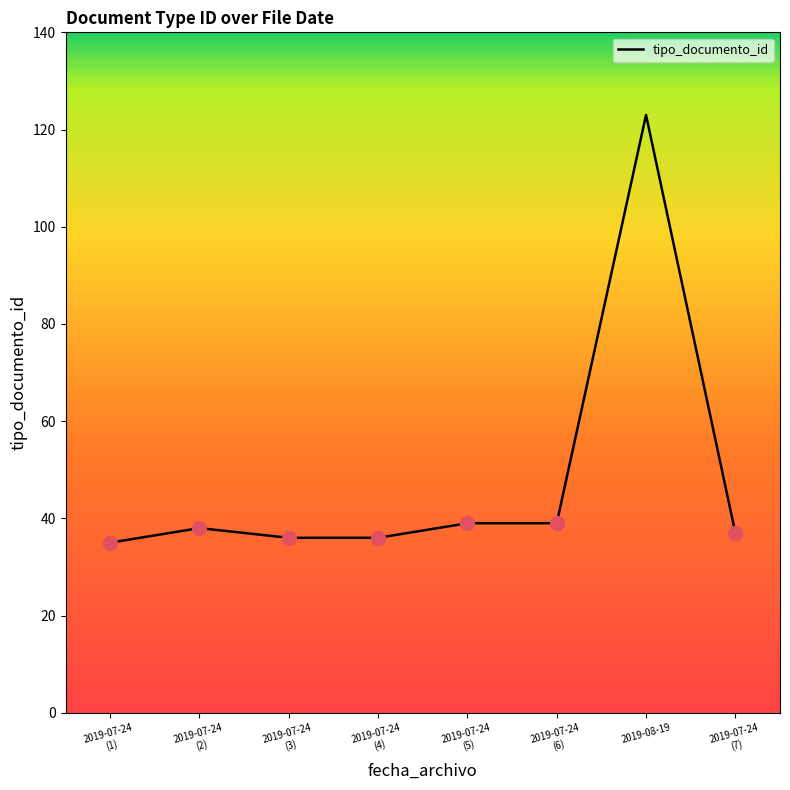

What is the difference between the second highest and second lowest values?

3